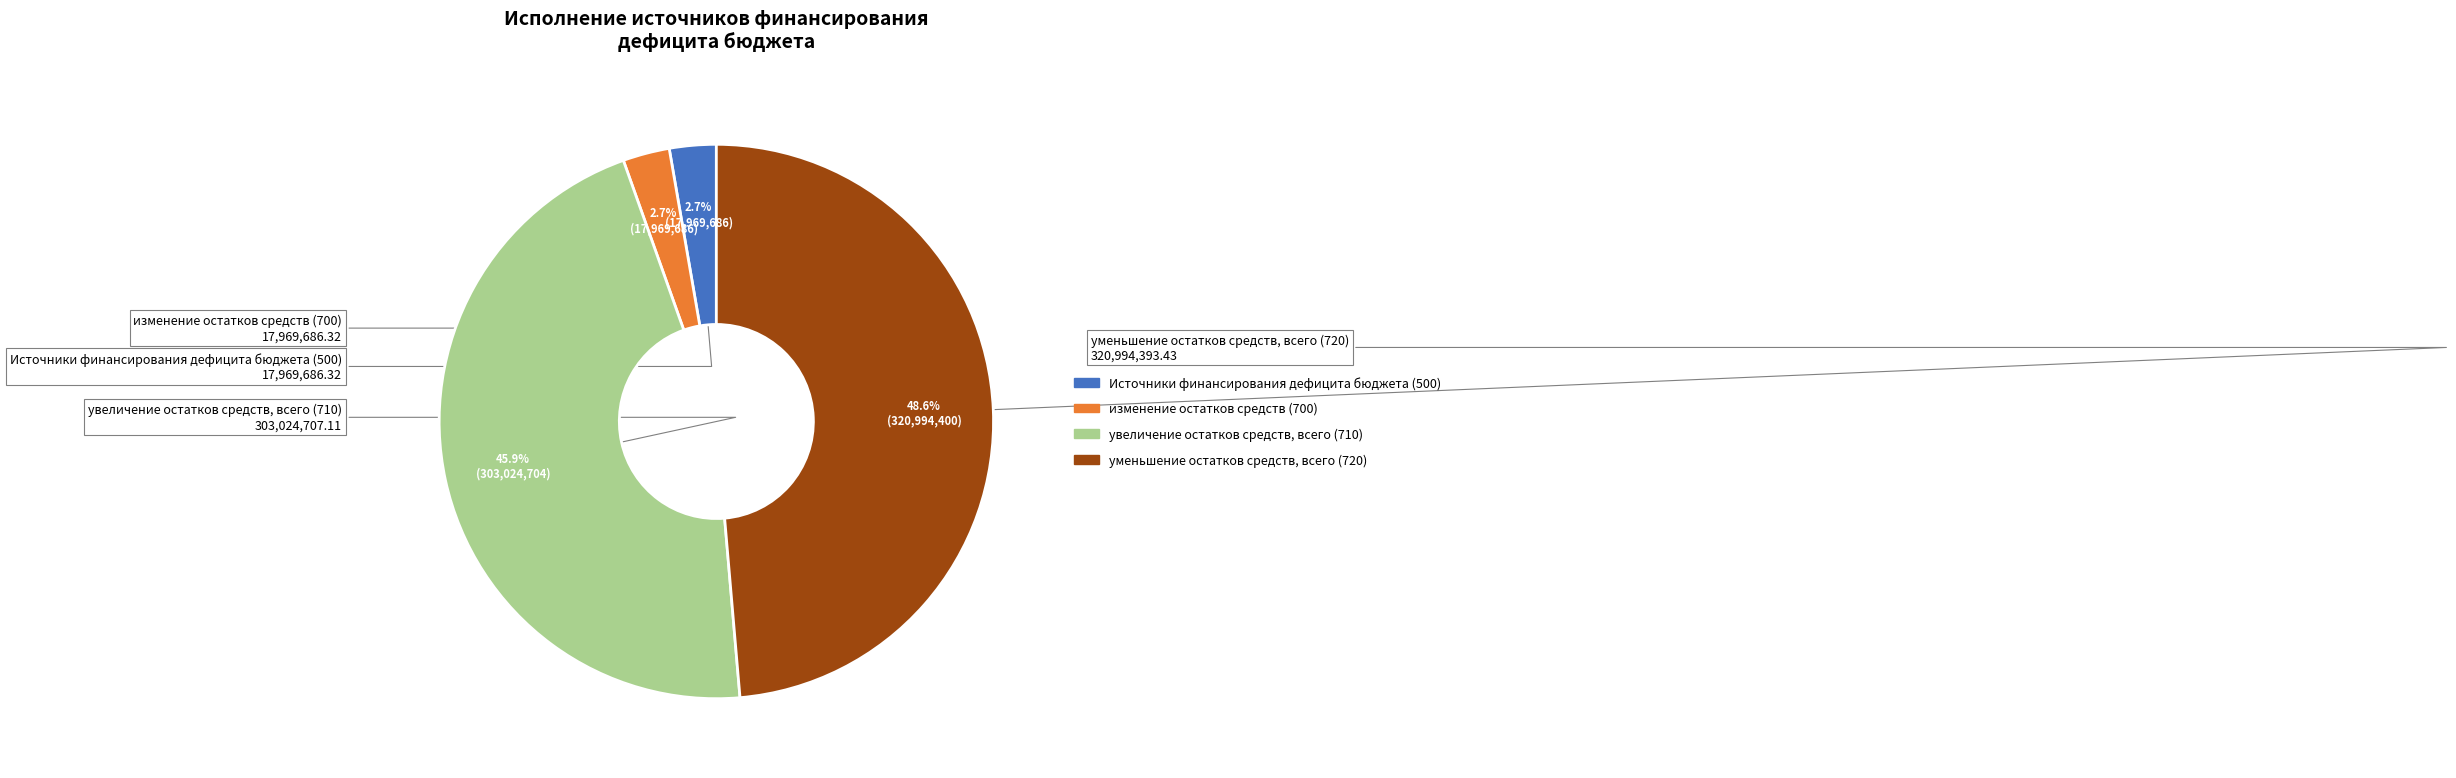

How many slices are in this pie chart?

4